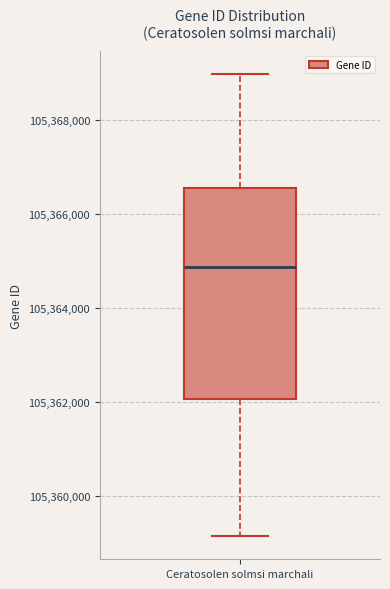

Read this box plot against the y-axis: the position of the median line, the range covered by the box, and the ends of both whiskers. The values are not printed on the chart, so give them approximately, as read against the axis.

median 105364800, box 105362000 to 105366600, whiskers 105359200 to 105369000